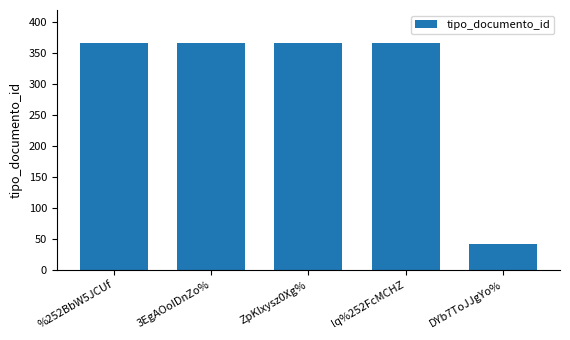

What is the change in value from lq%252FcMCHZ to DYb7ToJJgYo%?

-325